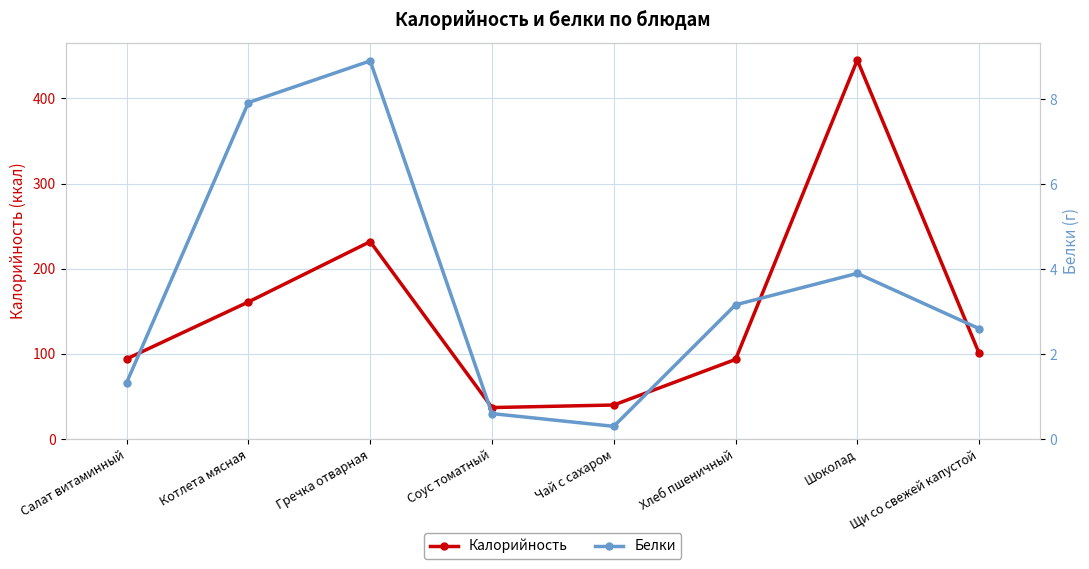

Which has a higher value, Котлета мясная or Чай с сахаром?

Котлета мясная